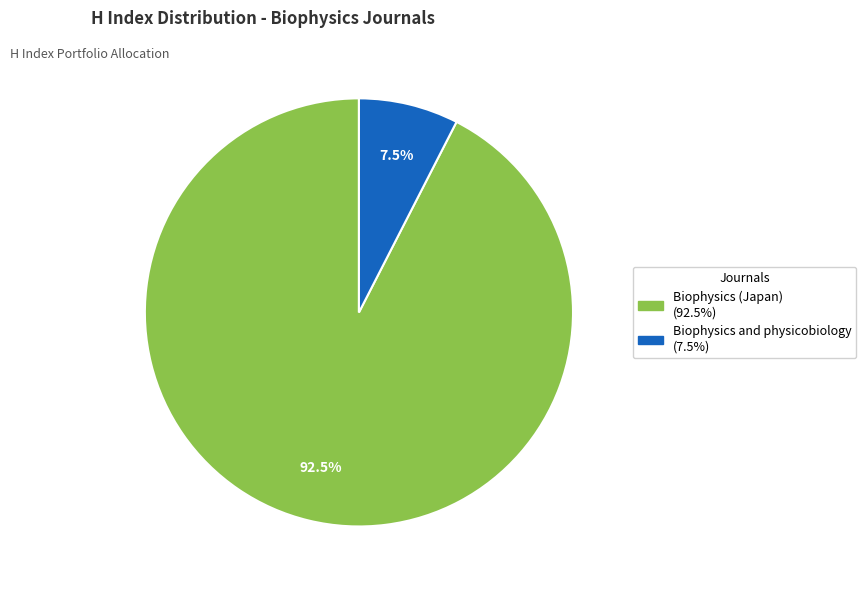

Does any single category account for the majority?

Yes